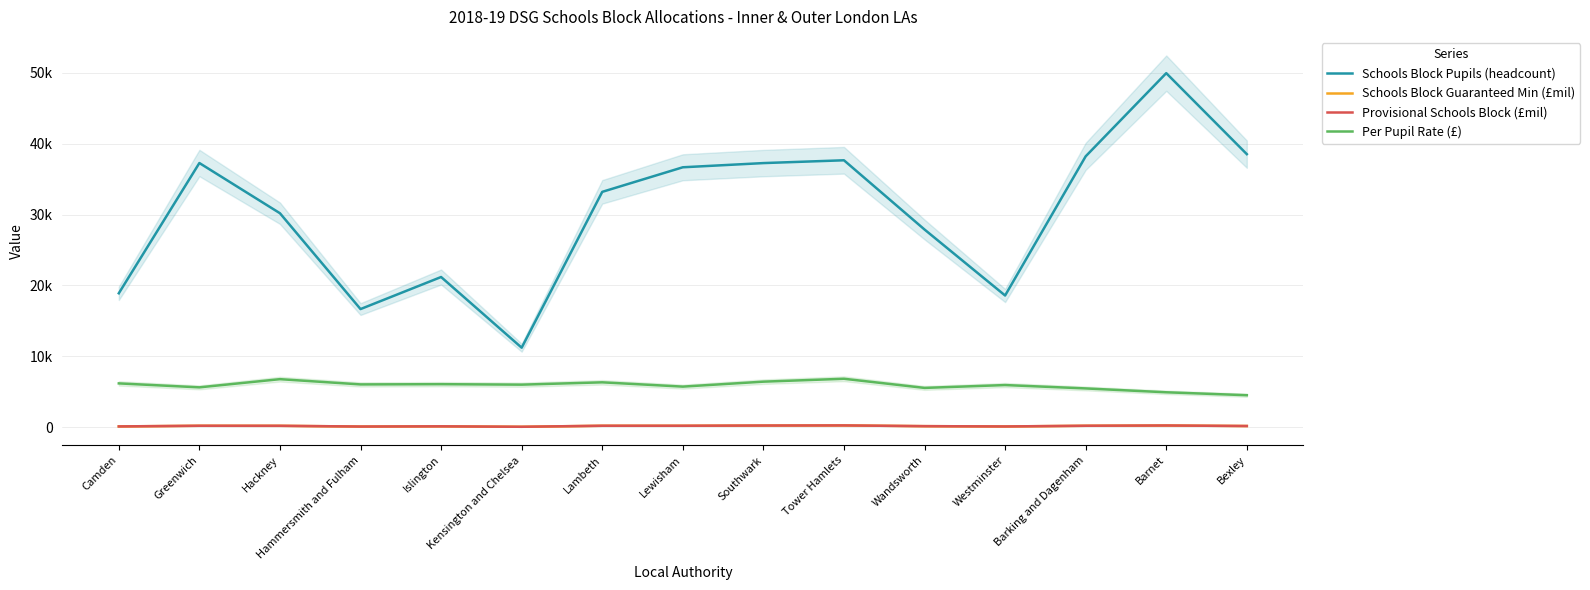

Reading left to right, list all the values displayed in this chart.

Schools Block Pupils (headcount): Camden=18899.0	Greenwich=37274.0	Hackney=30190.0	Hammersmith and Fulham=16671.0	Islington=21194.0	Kensington and Chelsea=11223.0	Lambeth=33207.0	Lewisham=36674.0	Southwark=37265.0	Tower Hamlets=37661.0	Wandsworth=27893.0	Westminster=18586.0	Barking and Dagenham=38220.0	Barnet=49951.0	Bexley=38526.0
Schools Block Guaranteed Min (£mil): Camden=116.9	Greenwich=209.8	Hackney=204.8	Hammersmith and Fulham=100.7	Islington=128.8	Kensington and Chelsea=67.5	Lambeth=210.4	Lewisham=210.2	Southwark=239.7	Tower Hamlets=257.6	Wandsworth=154.8	Westminster=110.6	Barking and Dagenham=209.3	Barnet=246.4	Bexley=174.1
Provisional Schools Block (£mil): Camden=117.6	Greenwich=211.1	Hackney=206.2	Hammersmith and Fulham=101.4	Islington=131.2	Kensington and Chelsea=67.9	Lambeth=211.7	Lewisham=211.0	Southwark=241.9	Tower Hamlets=259.2	Wandsworth=156.3	Westminster=112.4	Barking and Dagenham=212.3	Barnet=248.8	Bexley=177.2
Per Pupil Rate (£): Camden=6186.6	Greenwich=5628.3	Hackney=6783.2	Hammersmith and Fulham=6042.9	Islington=6075.6	Kensington and Chelsea=6010.2	Lambeth=6337.1	Lewisham=5731.9	Southwark=6431.8	Tower Hamlets=6839.1	Wandsworth=5550.4	Westminster=5952.1	Barking and Dagenham=5476.7	Barnet=4933.1	Bexley=4519.4